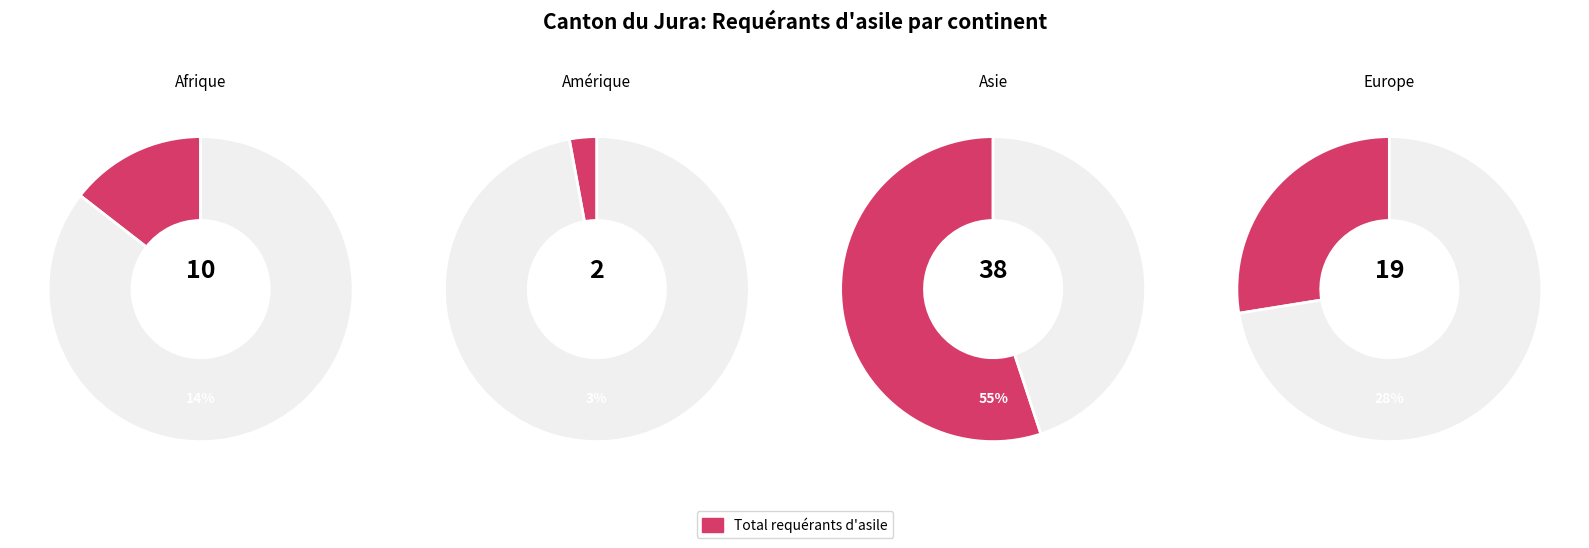

What is the largest slice in the pie chart?

Asie